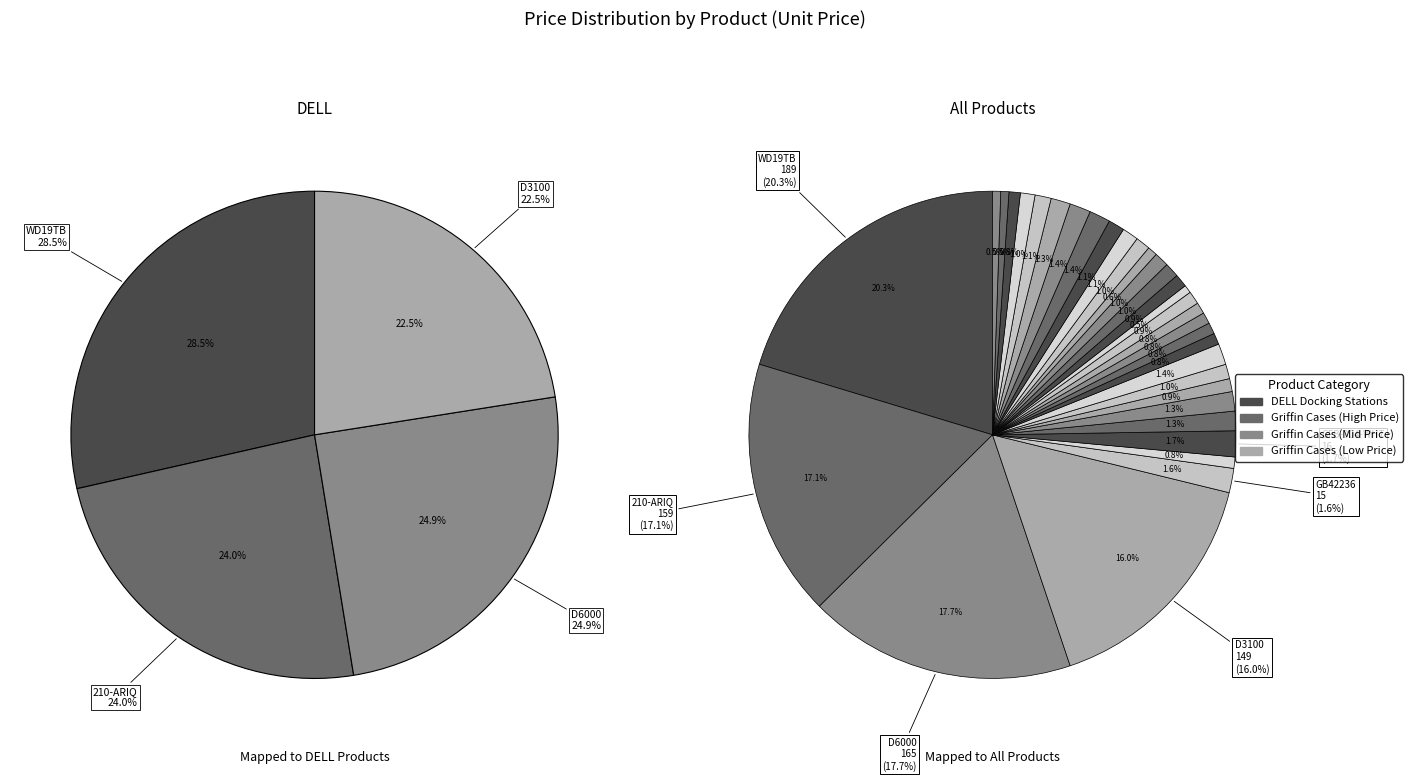

What is the total percentage of RV42702 and GB43724?

2.3%